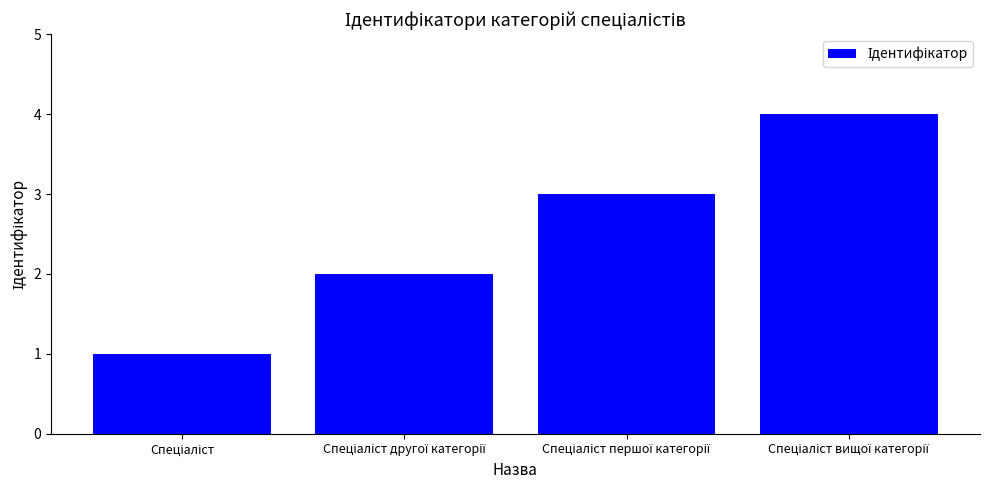

What is the greatest value displayed?

4